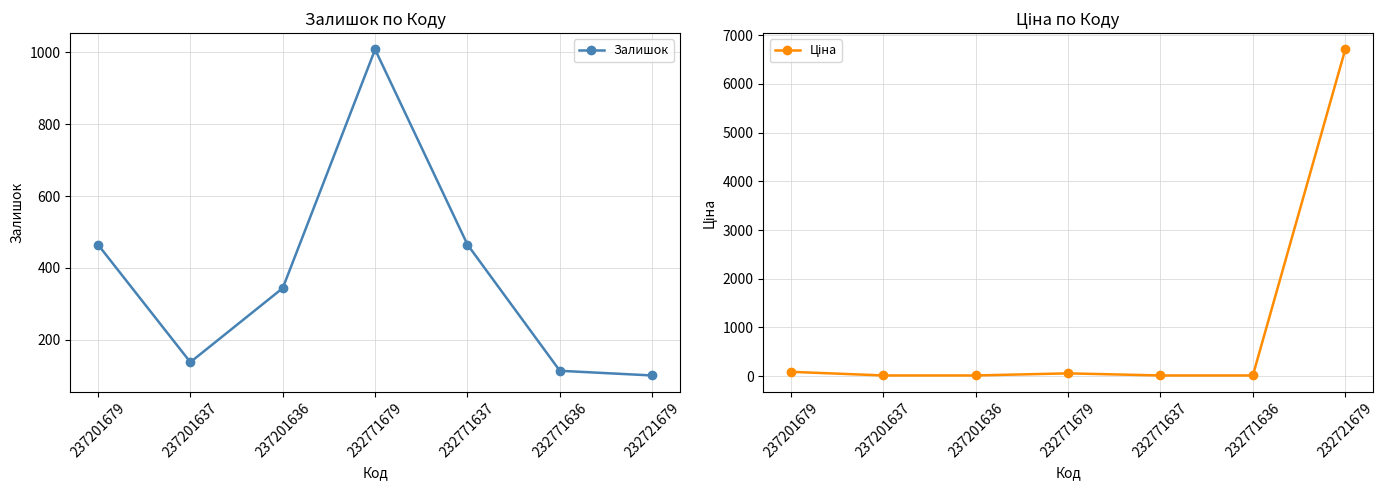

What is the difference between the highest and lowest values at 237201679?

374.9